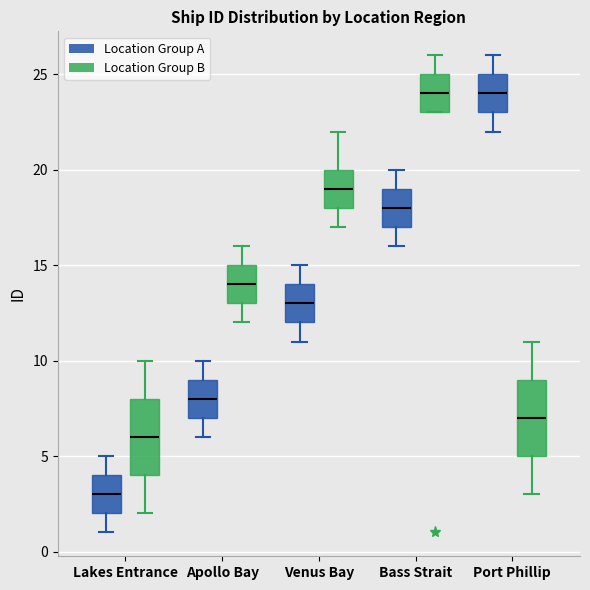

Reading left to right, transcribe this box plot: for each box, give where its median line is, the range the box spans, and where its two whiskers end, as read against the y-axis. The values are not printed on the chart, so give them approximately, as read against the axis.

Lakes Entrance (Location Group A): median 3, box 2 to 4, whiskers 1 to 5
Lakes Entrance (Location Group B): median 6, box 4 to 8, whiskers 2 to 10
Apollo Bay (Location Group A): median 8, box 7 to 9, whiskers 6 to 10
Apollo Bay (Location Group B): median 14, box 13 to 15, whiskers 12 to 16
Venus Bay (Location Group A): median 13, box 12 to 14, whiskers 11 to 15
Venus Bay (Location Group B): median 19, box 18 to 20, whiskers 17 to 22
Bass Strait (Location Group A): median 18, box 17 to 19, whiskers 16 to 20
Bass Strait (Location Group B): median 24, box 23 to 25, whiskers 23 to 26
Port Phillip (Location Group A): median 24, box 23 to 25, whiskers 22 to 26
Port Phillip (Location Group B): median 7, box 5 to 9, whiskers 3 to 11